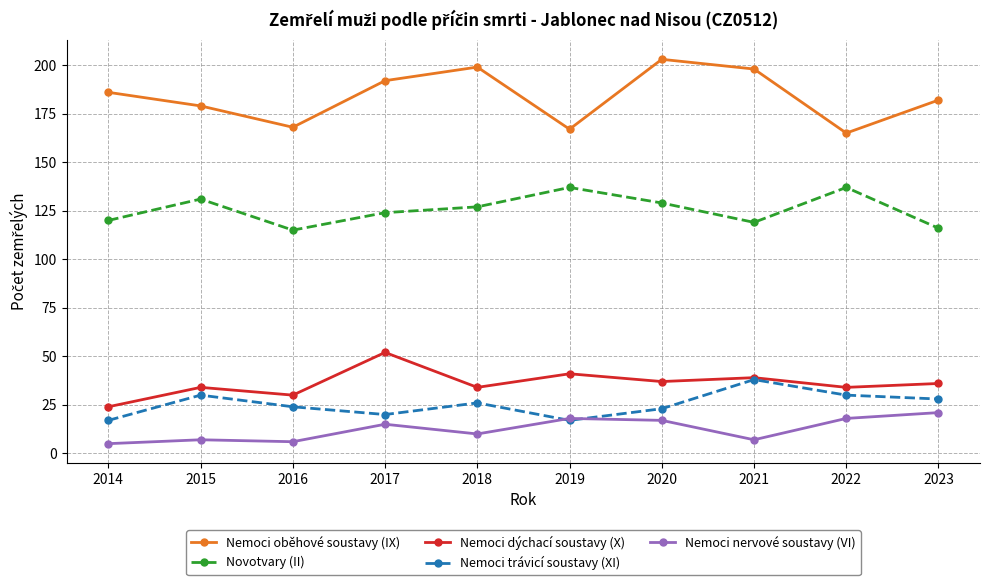

True or false: Nemoci trávicí soustavy (XI) and Nemoci oběhové soustavy (IX) cross at least once.

False